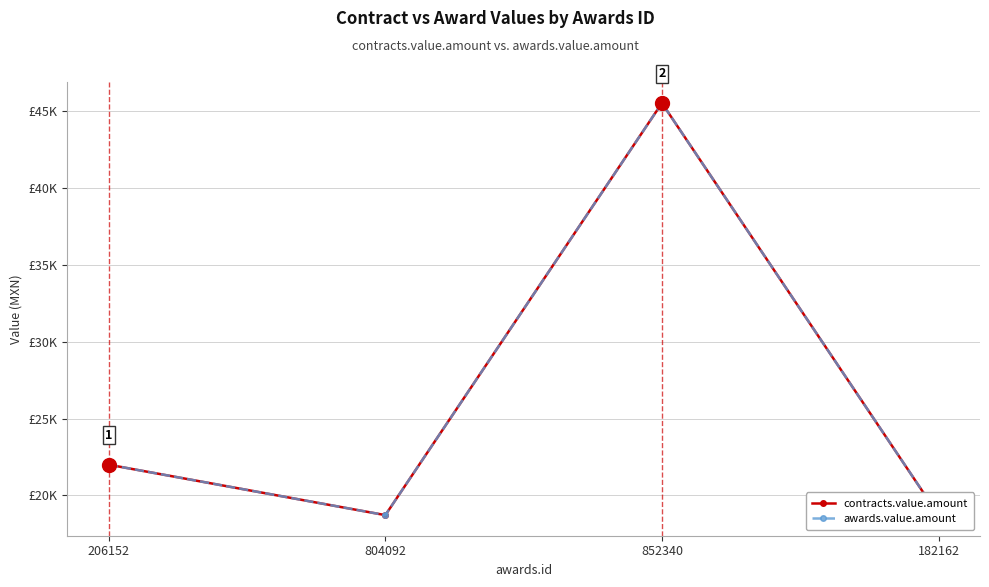

True or false: awards.value.amount has more than 2 interior local peaks.

False